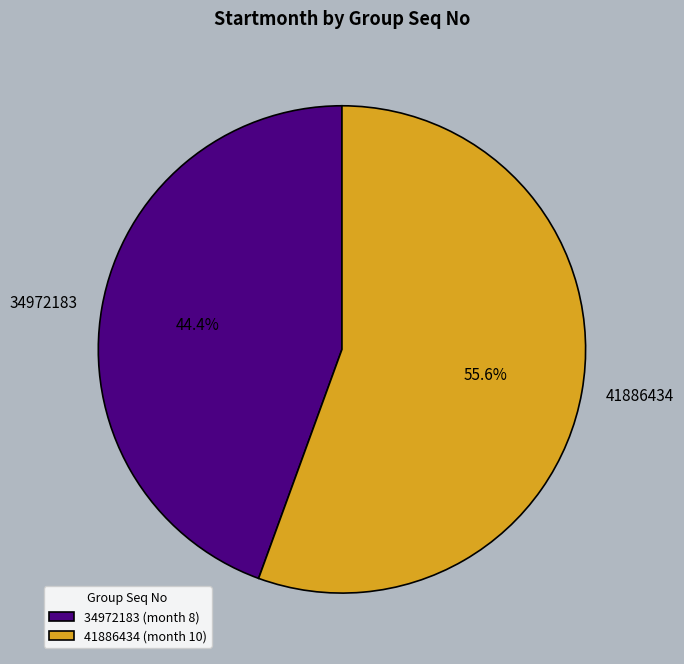

What is the total percentage of 34972183 and 41886434?

100.0%